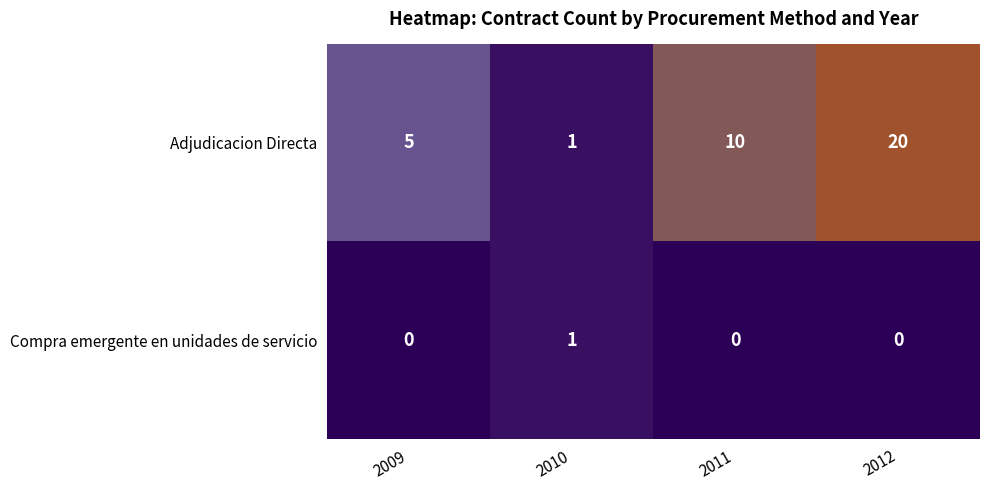

How many values in the Compra emergente en unidades de servicio series exceed 0?

1